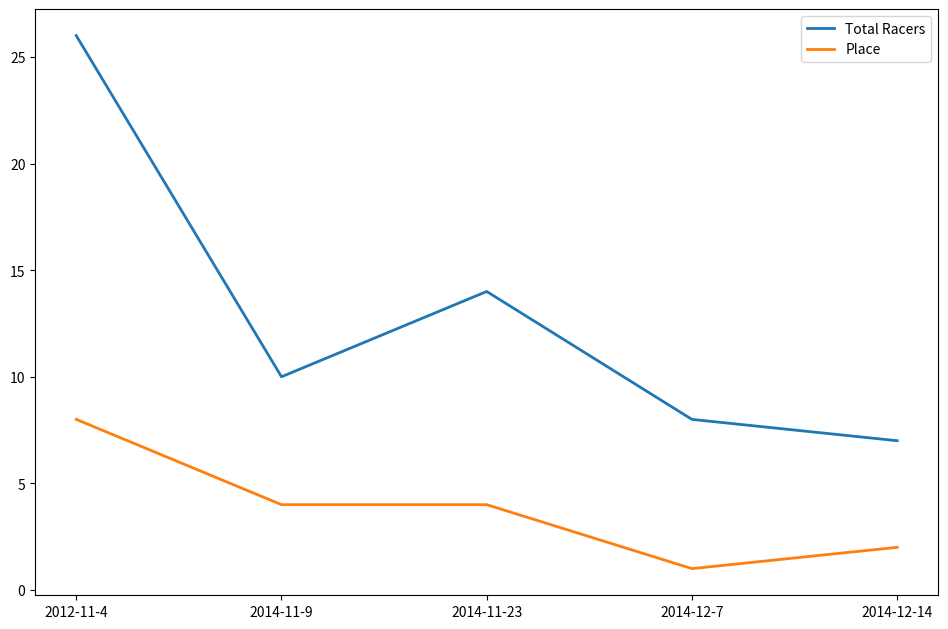

Is this an area chart (filled region under the line)?

No